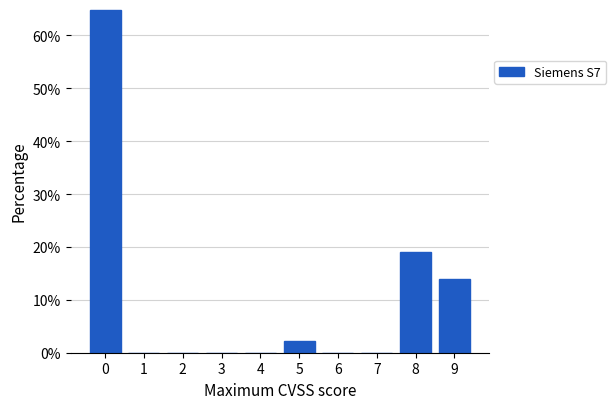

Reading left to right, list all the values displayed in this chart.

0=64.8	1=0.0	2=0.0	3=0.0	4=0.0	5=2.3	6=0.0	7=0.0	8=19.1	9=13.9